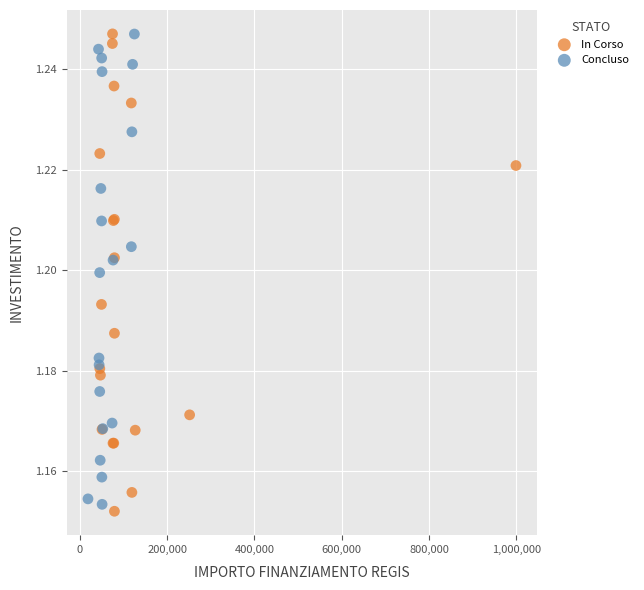

What are all the series names shown in the legend?

In Corso, Concluso